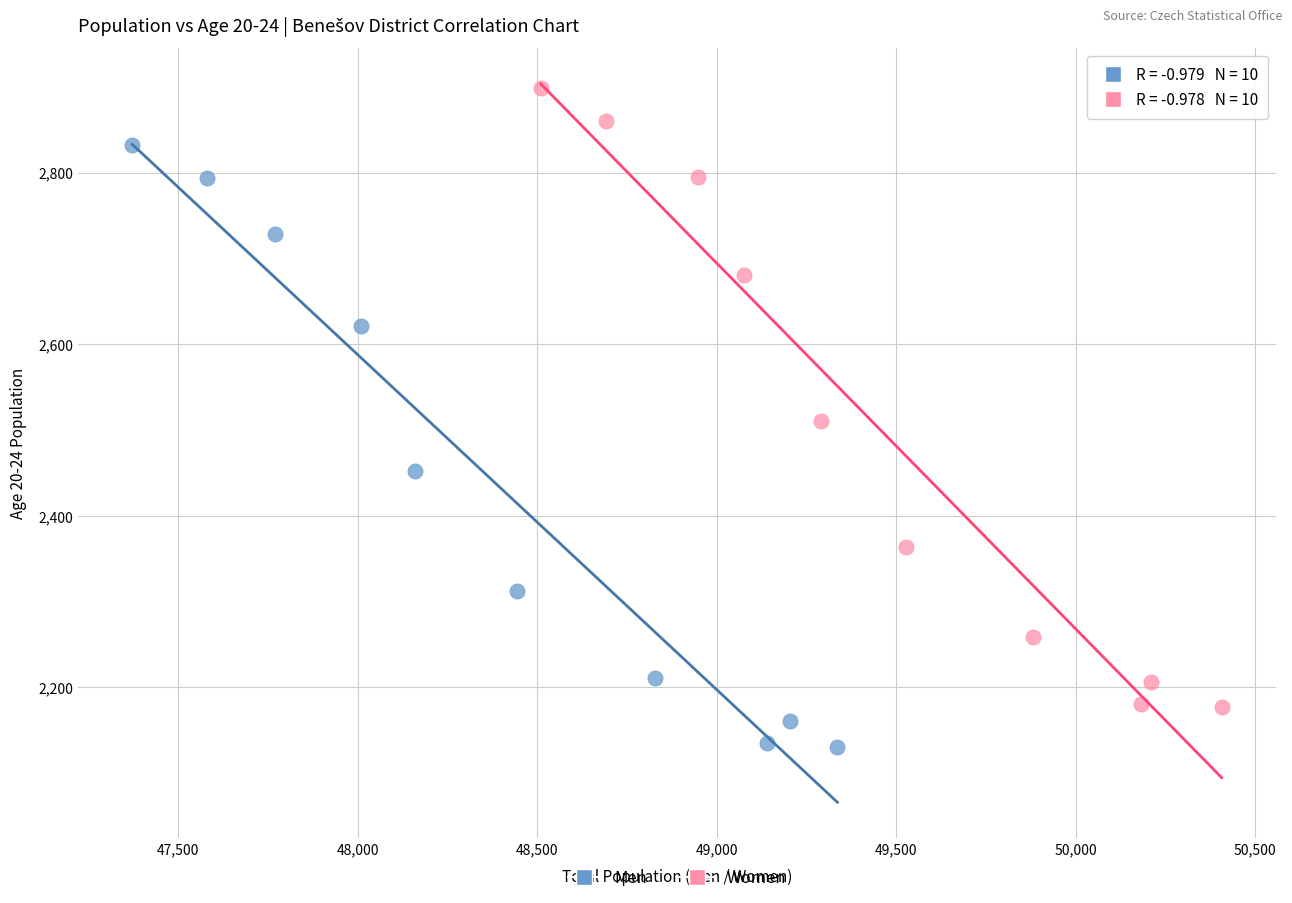

Which series contains the highest Y value?

Women